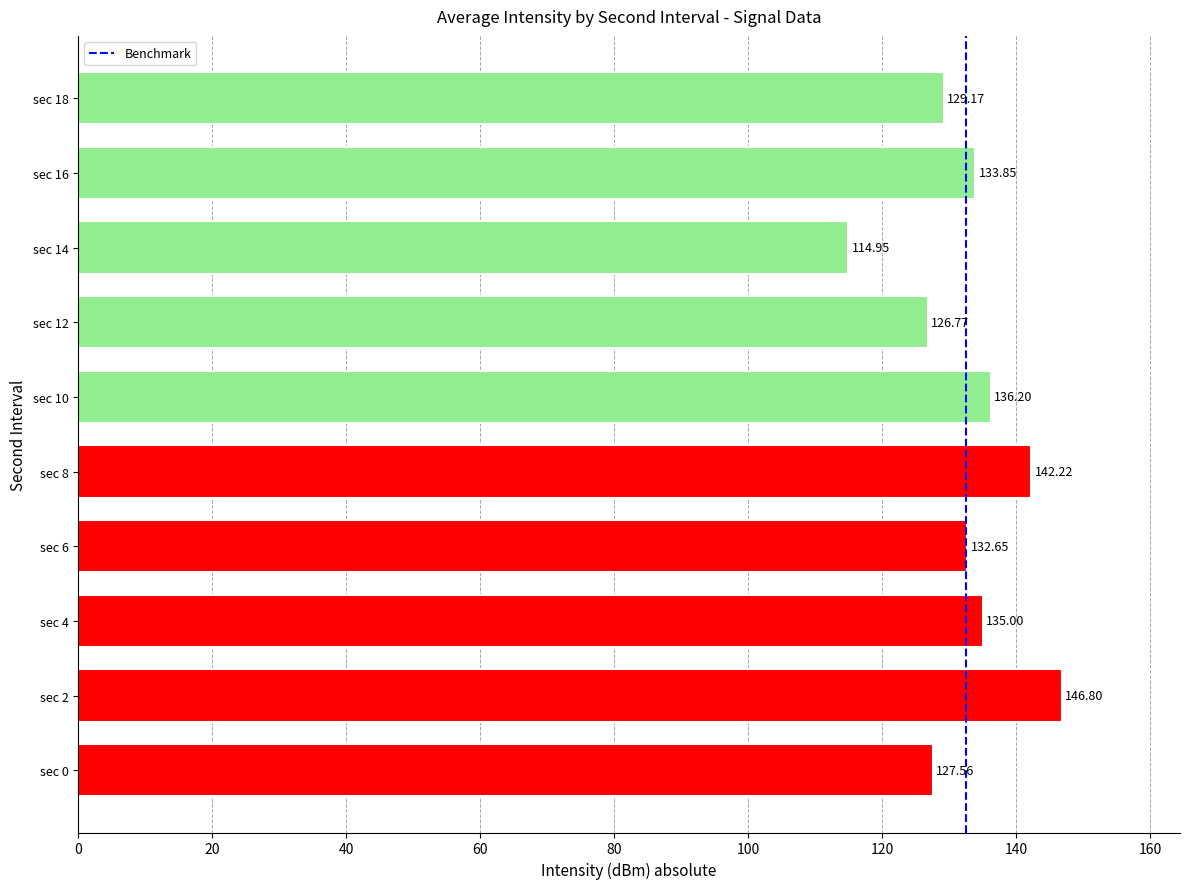

Which has a higher value, sec 16 or sec 8?

sec 8